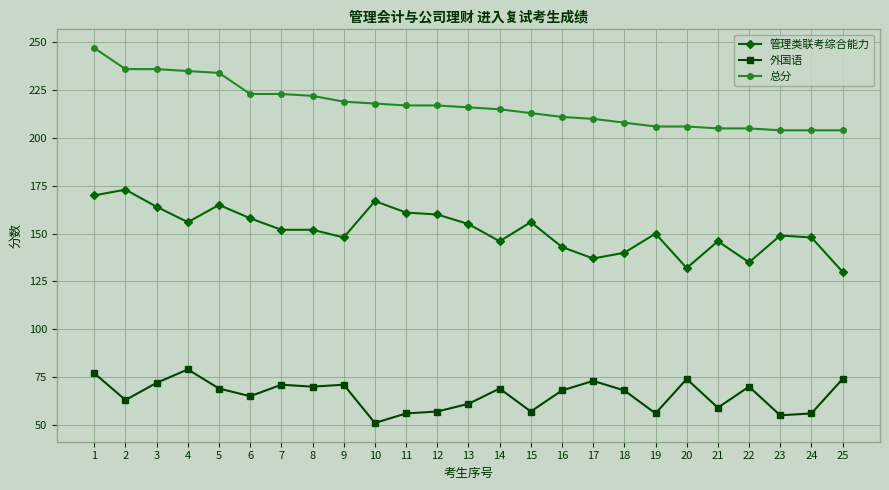

Reading right to left, list all the values displayed in this chart.

管理类联考综合能力: 25=130	24=148	23=149	22=135	21=146	20=132	19=150	18=140	17=137	16=143	15=156	14=146	13=155	12=160	11=161	10=167	9=148	8=152	7=152	6=158	5=165	4=156	3=164	2=173	1=170
外国语: 25=74	24=56	23=55	22=70	21=59	20=74	19=56	18=68	17=73	16=68	15=57	14=69	13=61	12=57	11=56	10=51	9=71	8=70	7=71	6=65	5=69	4=79	3=72	2=63	1=77
总分: 25=204	24=204	23=204	22=205	21=205	20=206	19=206	18=208	17=210	16=211	15=213	14=215	13=216	12=217	11=217	10=218	9=219	8=222	7=223	6=223	5=234	4=235	3=236	2=236	1=247